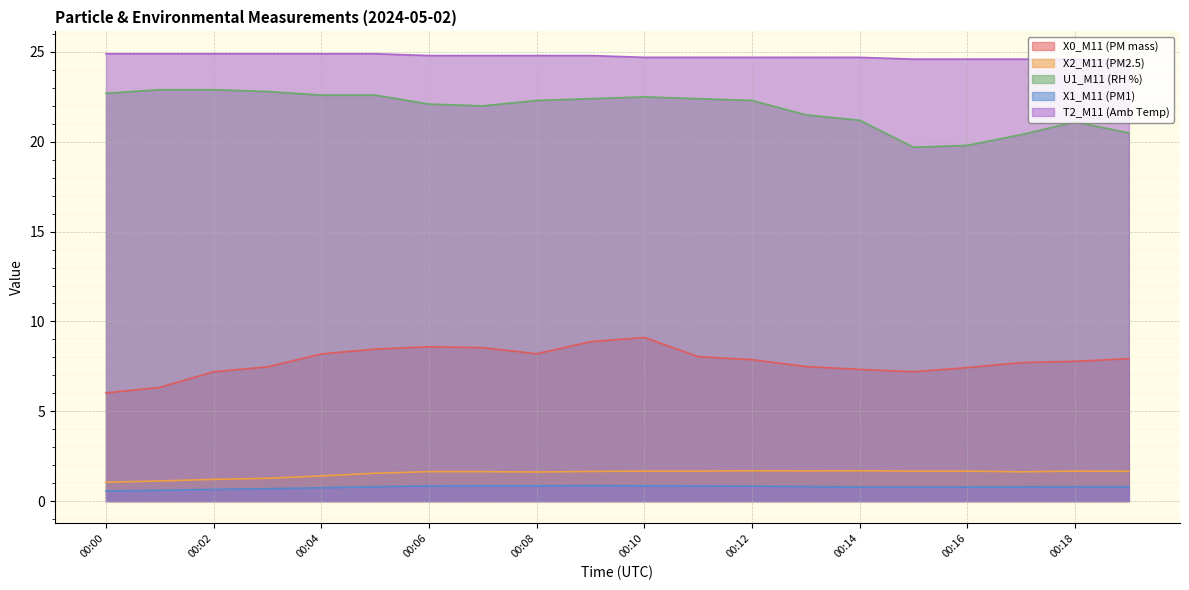

True or false: T2_M11 (Amb Temp) has a value of 24.7 at 00:14.

True